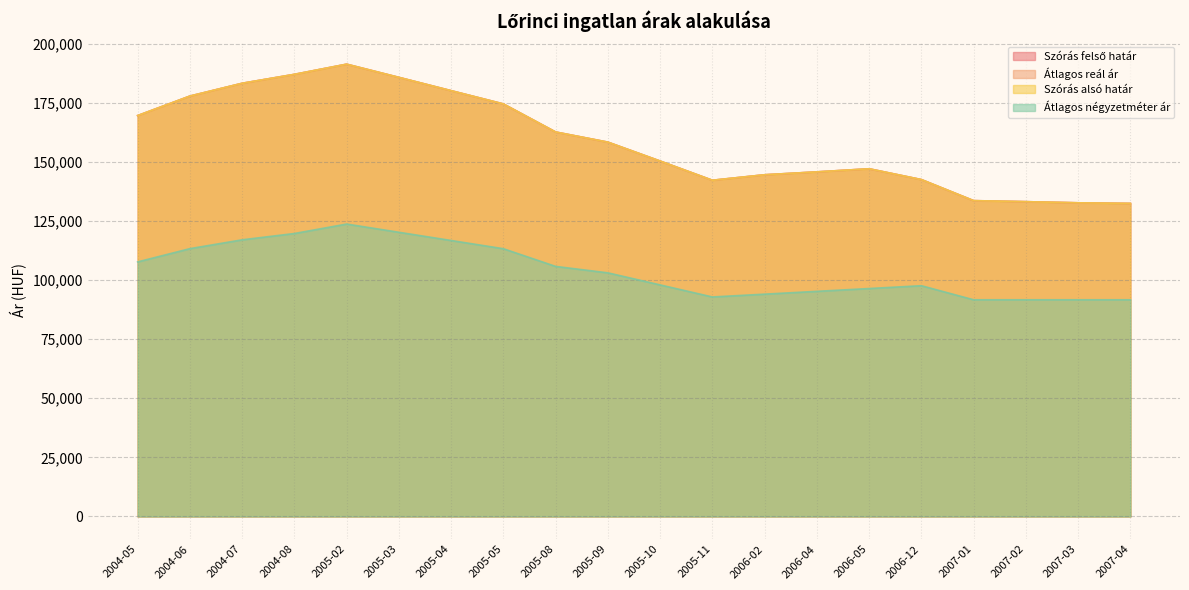

What is the difference between the maximum and second lowest values in the Szórás alsó határ series?

58644